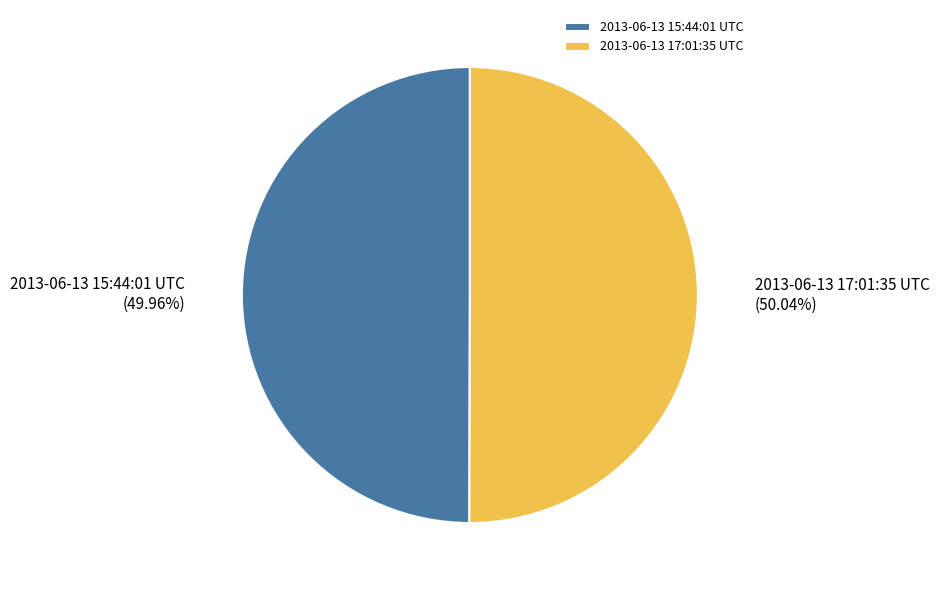

What is the ratio of the value at 2013-06-13 17:01:35 UTC to the value at 2013-06-13 15:44:01 UTC?

1.0